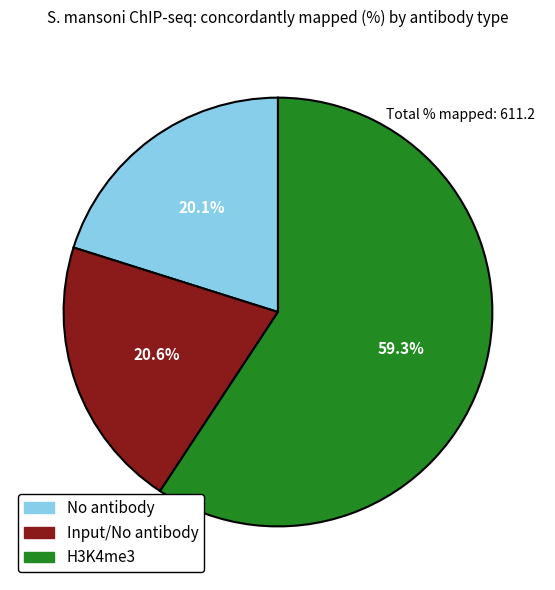

Combined, what portion of the pie is Input/No antibody and H3K4me3?

79.9%